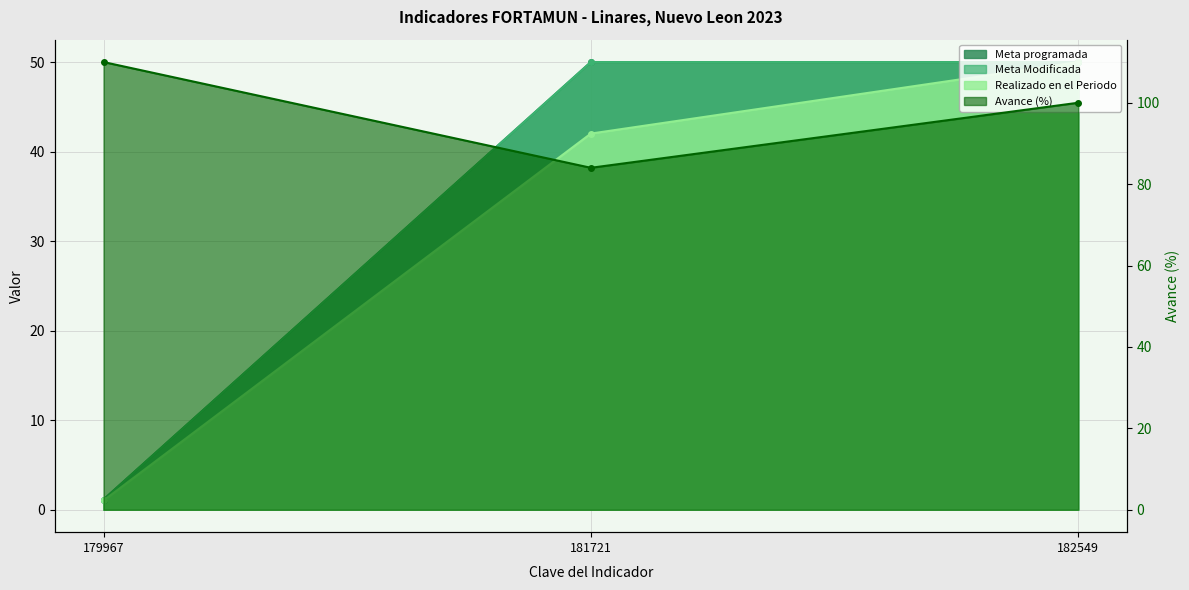

At which category does the chart reach its minimum across all series?

179967